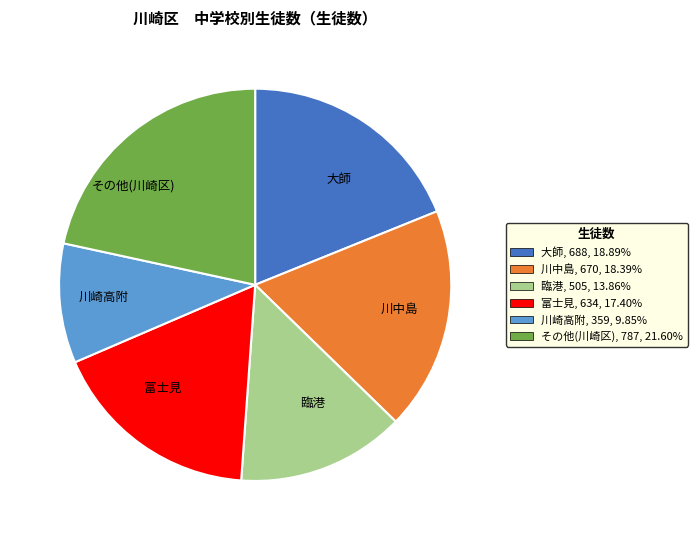

What is the ratio of the value at その他(川崎区) to the value at 大師?

1.1